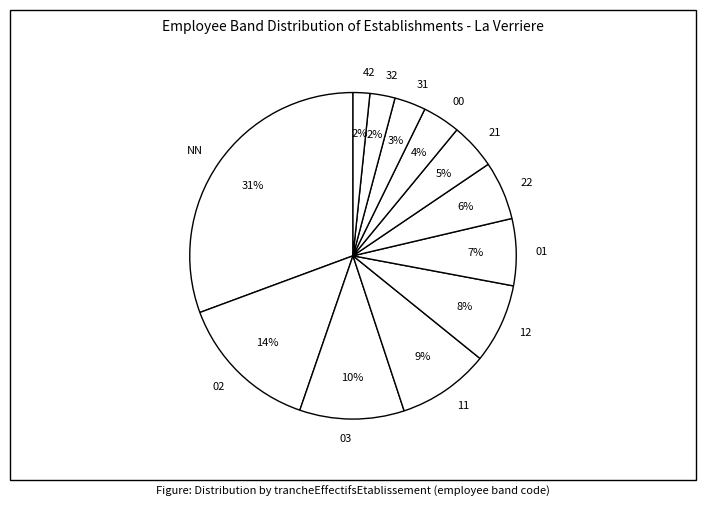

Count the number of slices in the pie.

12